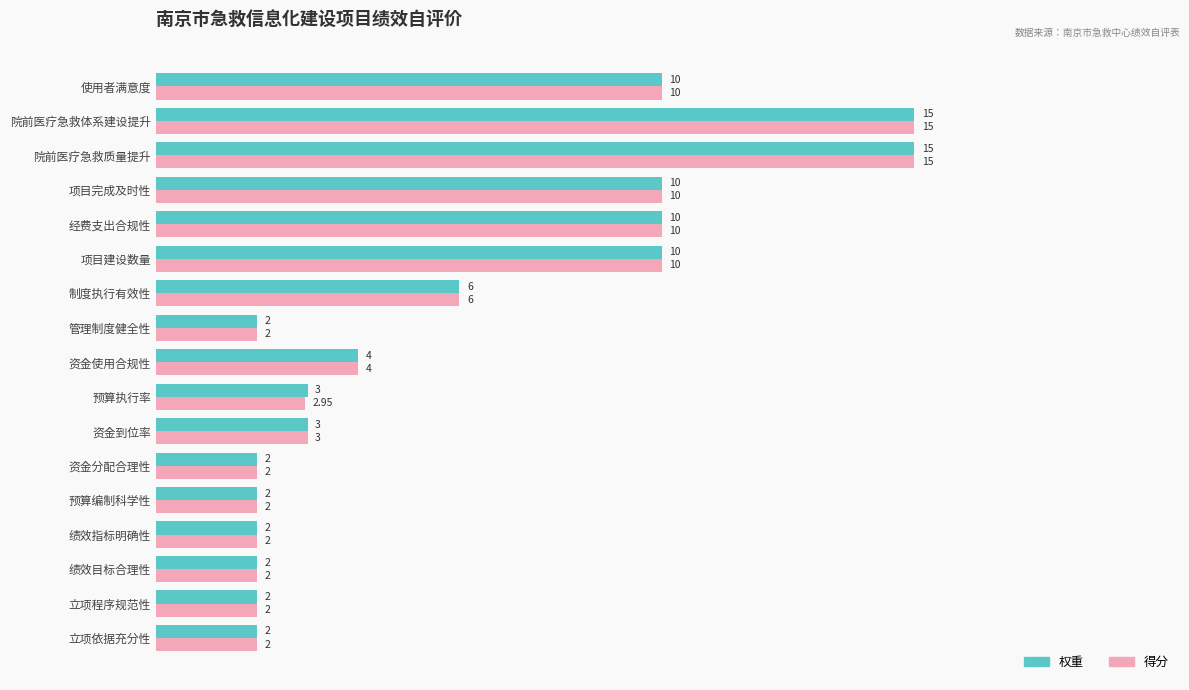

What is the sum of all 得分 values?

100.0